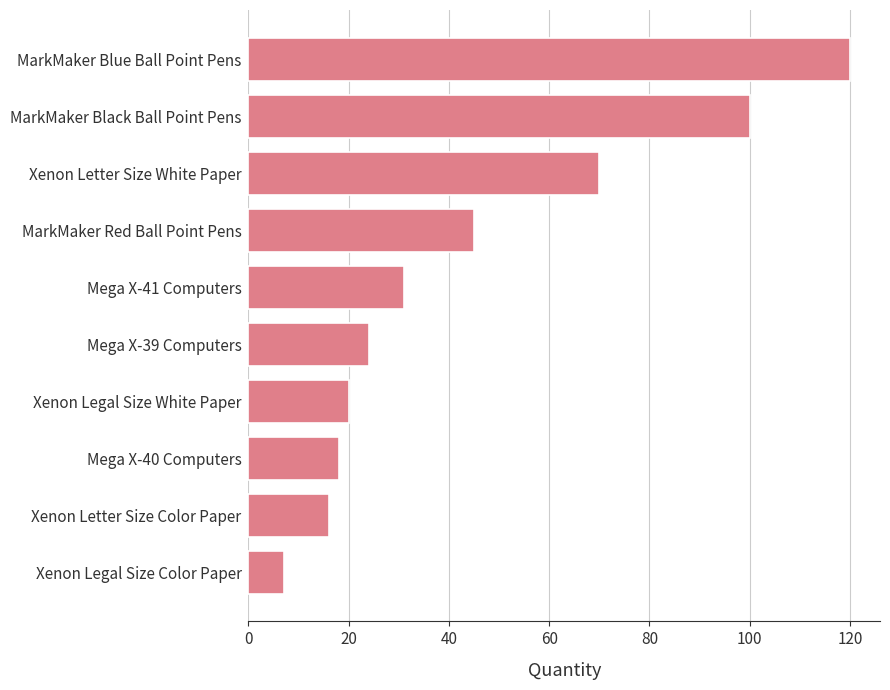

What is the difference between the values at MarkMaker Blue Ball Point Pens and Xenon Letter Size Color Paper?

104